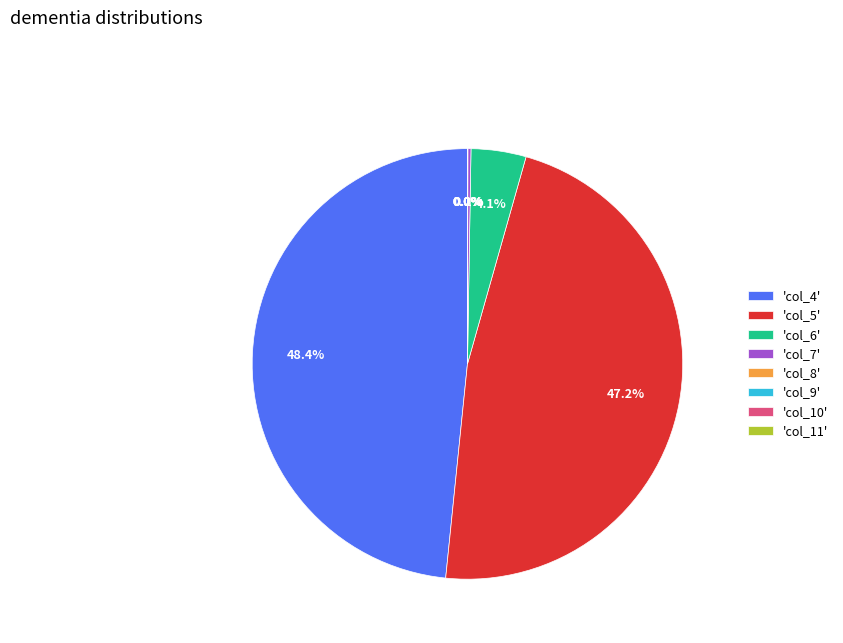

Combined, do 'col_4' and 'col_6' account for over 50%?

Yes